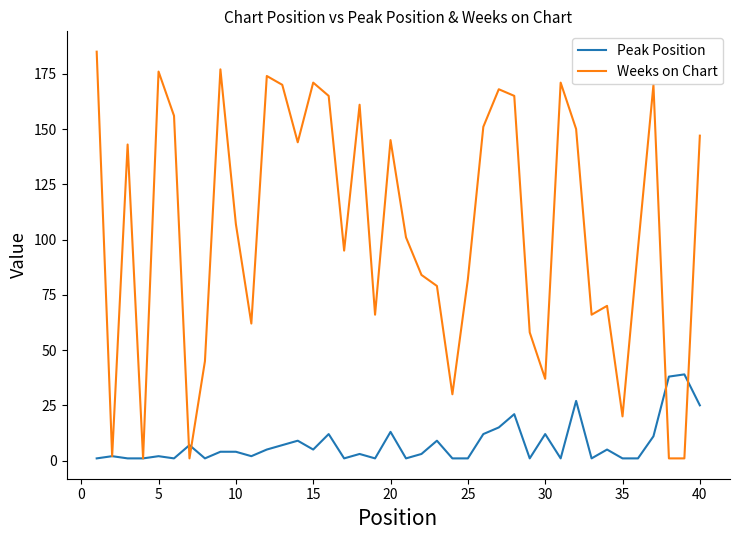

Which series has the widest spread of values?

Weeks on Chart